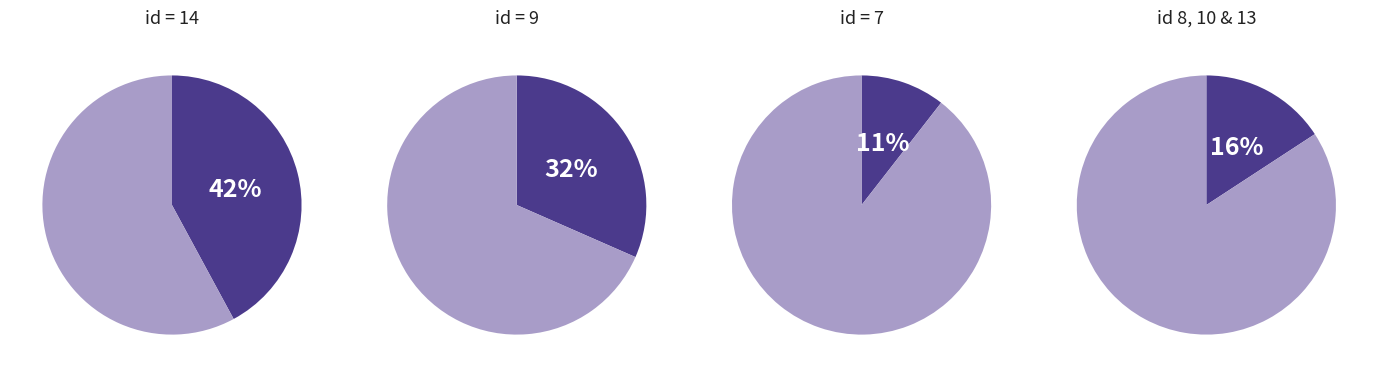

Does rptOwnerDetailsId_9 represent more than half of the total?

No